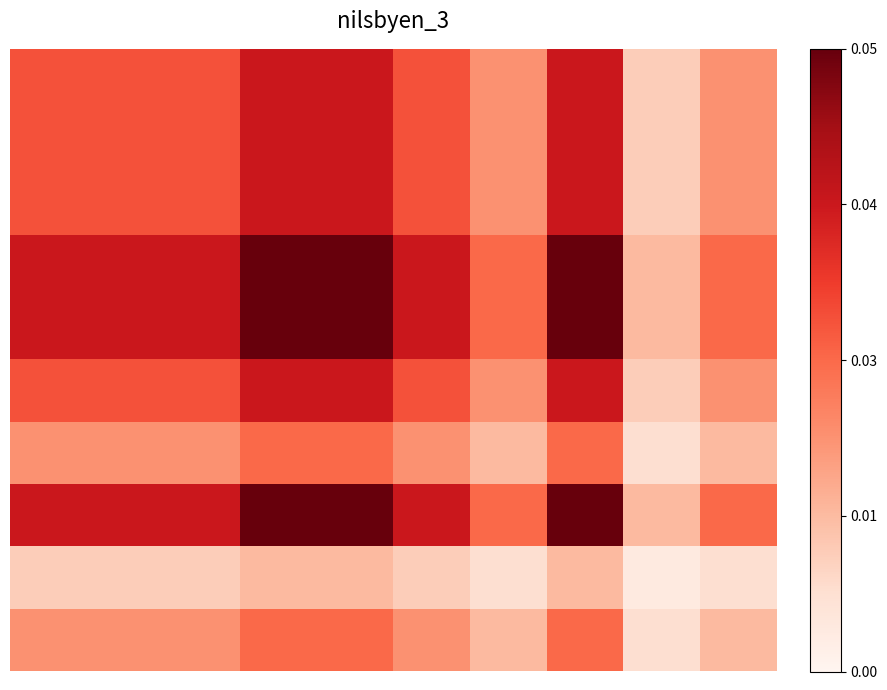

At which category is the sum across all series the highest?

3